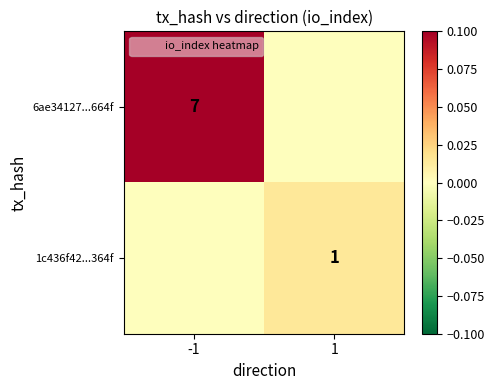

Is the value of 1c436f42...364f at 1 greater than the value of 6ae34127...664f at -1?

No